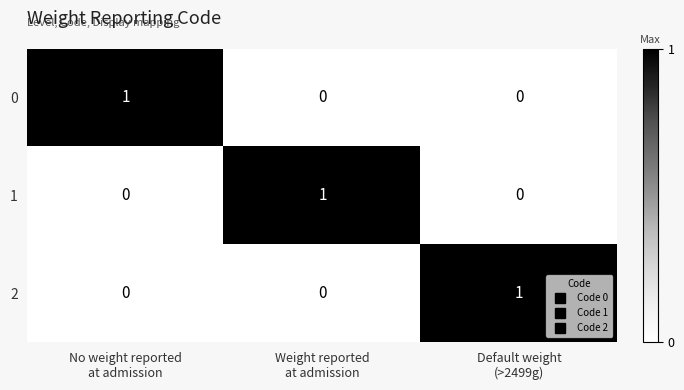

What is the total value across all series at No weight reported
at admission?

1